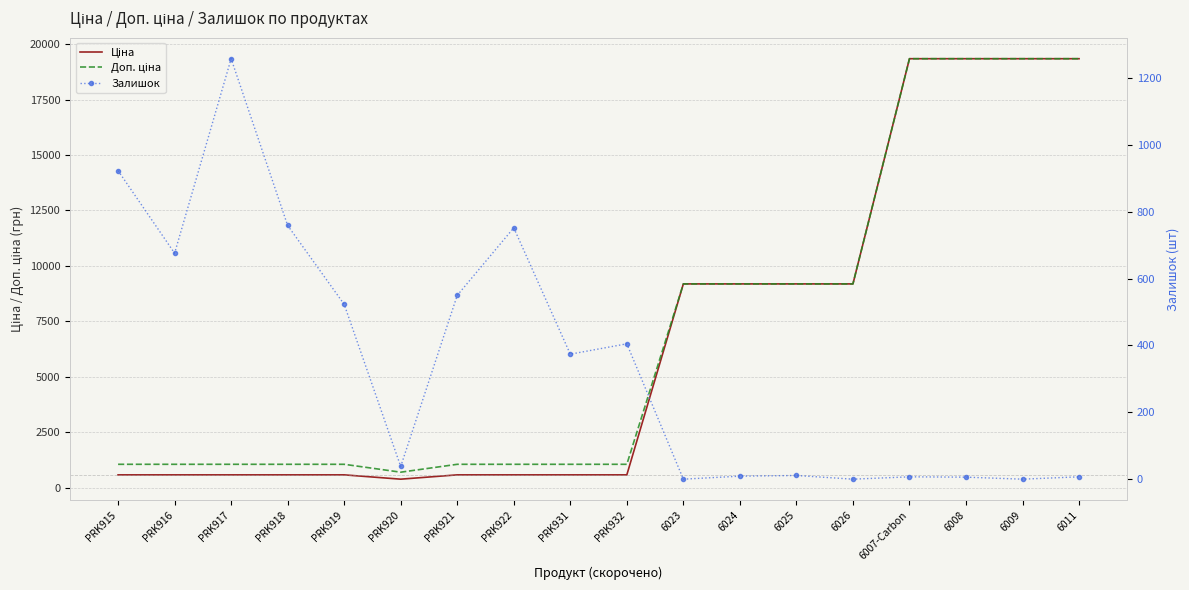

Reading left to right, transcribe all the data shown in this chart.

Ціна: 571.6	571.6	571.6	571.6	571.6	377.2	571.6	571.6	571.6	571.6	9185.1	9185.1	9185.1	9185.1	19343.1	19343.1	19343.1	19343.1
Доп. ціна: 1048.0	1048.0	1048.0	1048.0	1048.0	692.0	1048.0	1048.0	1048.0	1048.0	9185.1	9185.1	9185.1	9185.1	19343.1	19343.1	19343.1	19343.1
Залишок: 923.0	676.0	1258.0	759.0	523.0	38.0	550.0	752.0	374.0	405.0	0.0	9.0	11.0	0.0	7.0	6.0	0.0	7.0